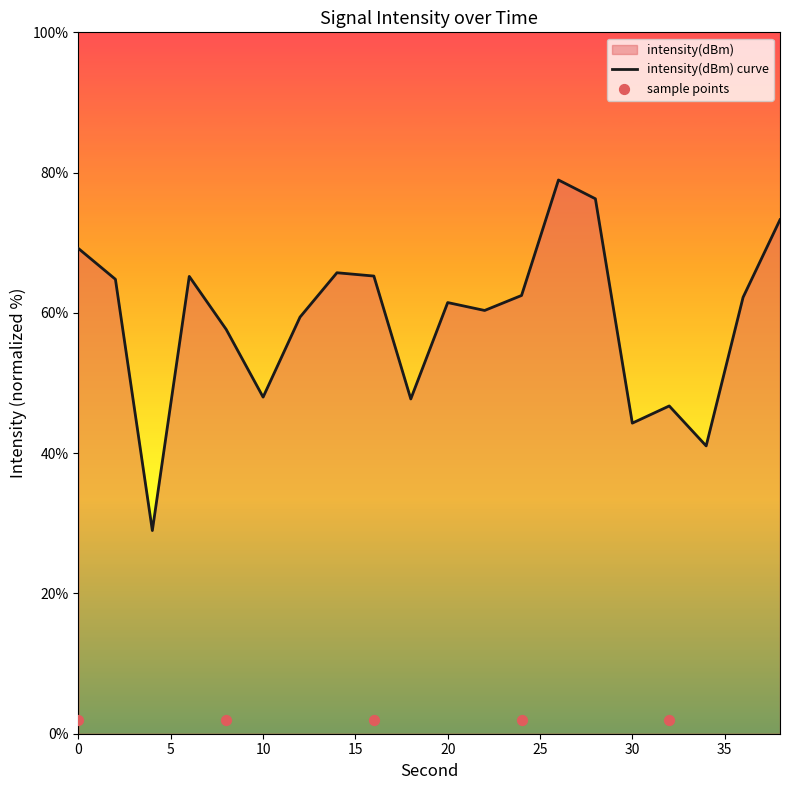

Approximately how many times larger is the value at 18 compared to 10?

1.0